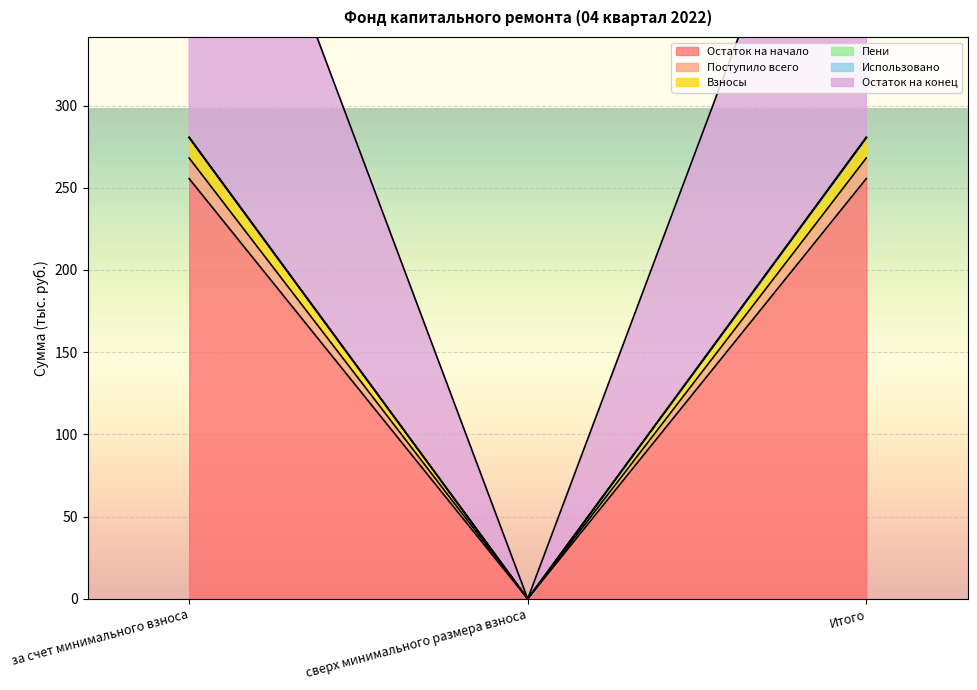

The Остаток на начало series shows 436.3 at Итого. True or false?

False